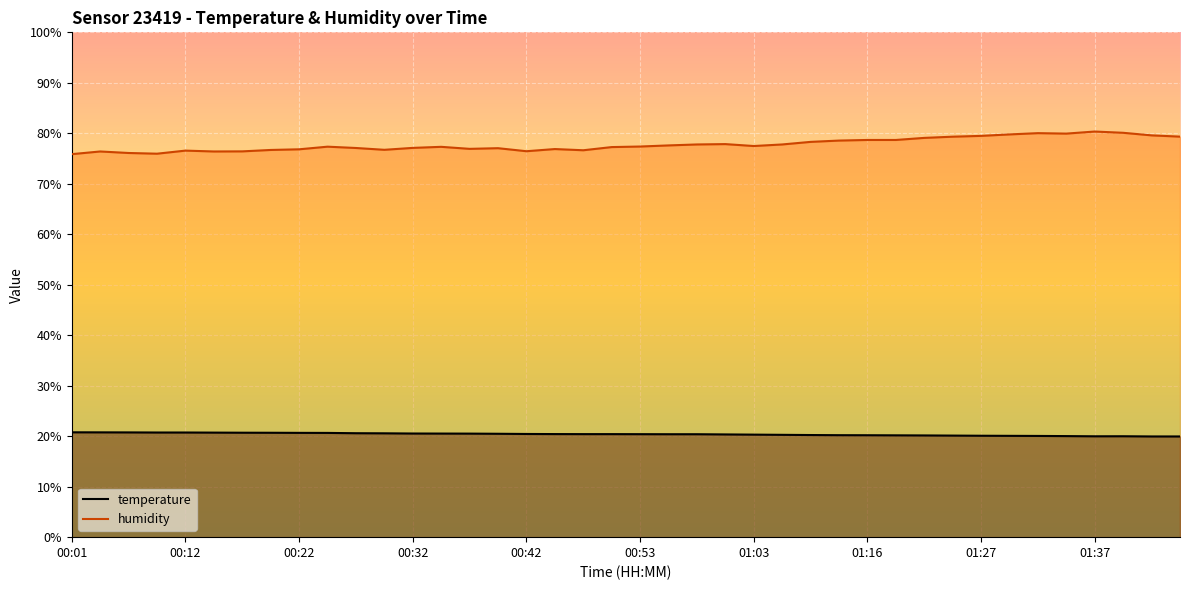

Reading left to right, extract all data points from this chart.

temperature: 20.8	20.8	20.8	20.7	20.7	20.7	20.7	20.7	20.7	20.6	20.6	20.6	20.5	20.5	20.5	20.5	20.4	20.4	20.4	20.4	20.4	20.4	20.4	20.4	20.3	20.3	20.2	20.2	20.2	20.2	20.1	20.1	20.1	20.1	20.1	20.0	20.0	20.0	19.9	19.9
humidity: 75.9	76.4	76.1	76.0	76.6	76.4	76.4	76.7	76.8	77.3	77.1	76.7	77.1	77.3	76.9	77.0	76.5	76.9	76.6	77.3	77.4	77.6	77.8	77.9	77.5	77.8	78.3	78.6	78.7	78.7	79.1	79.3	79.5	79.8	80.0	79.9	80.3	80.1	79.6	79.3